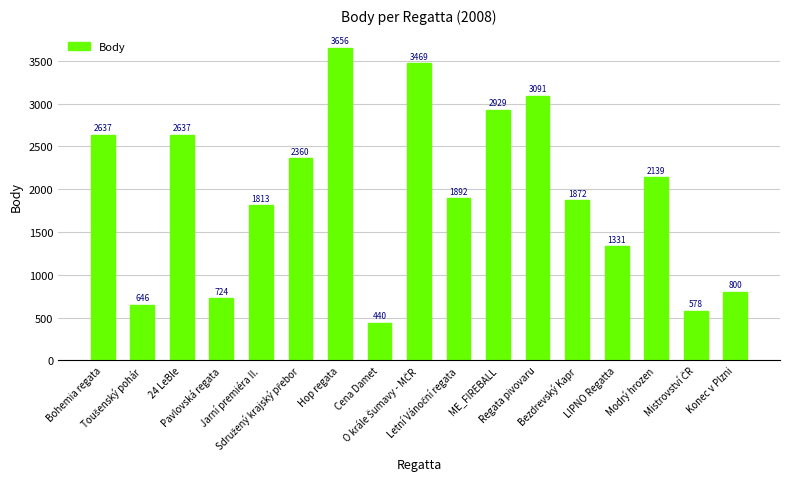

What is the smallest value displayed?

440